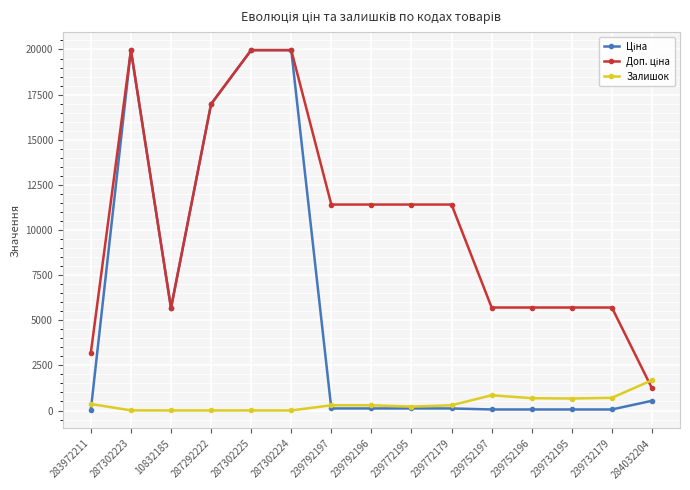

The Залишок series shows 683.0 at 239752196. True or false?

True